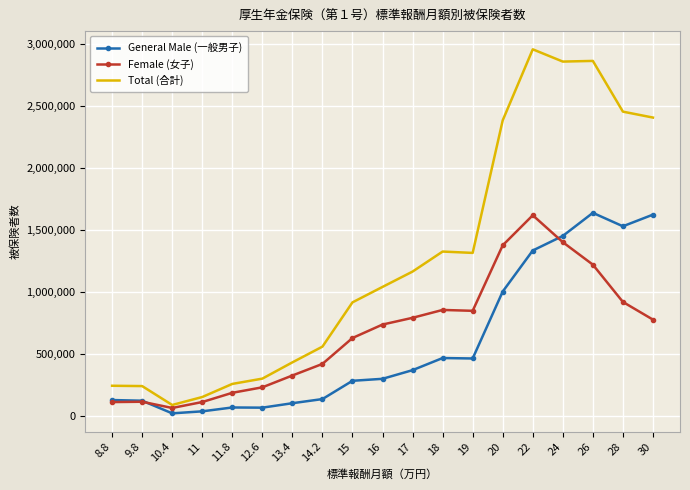

What is the average value of the Female (女子) series?

672247